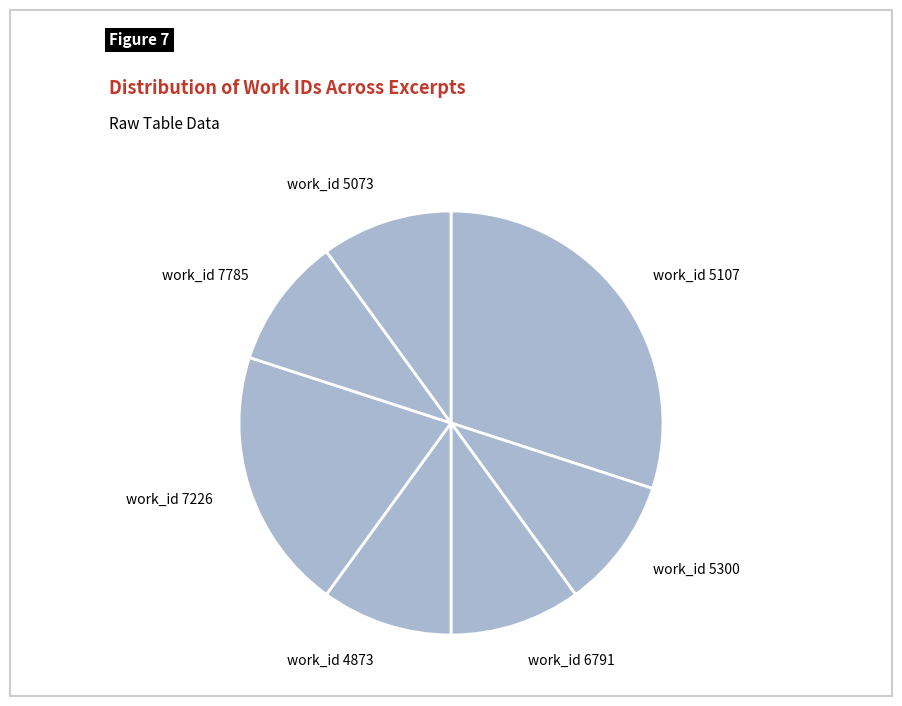

What is the ratio of the value at work_id 5073 to the value at work_id 5300?

1.0